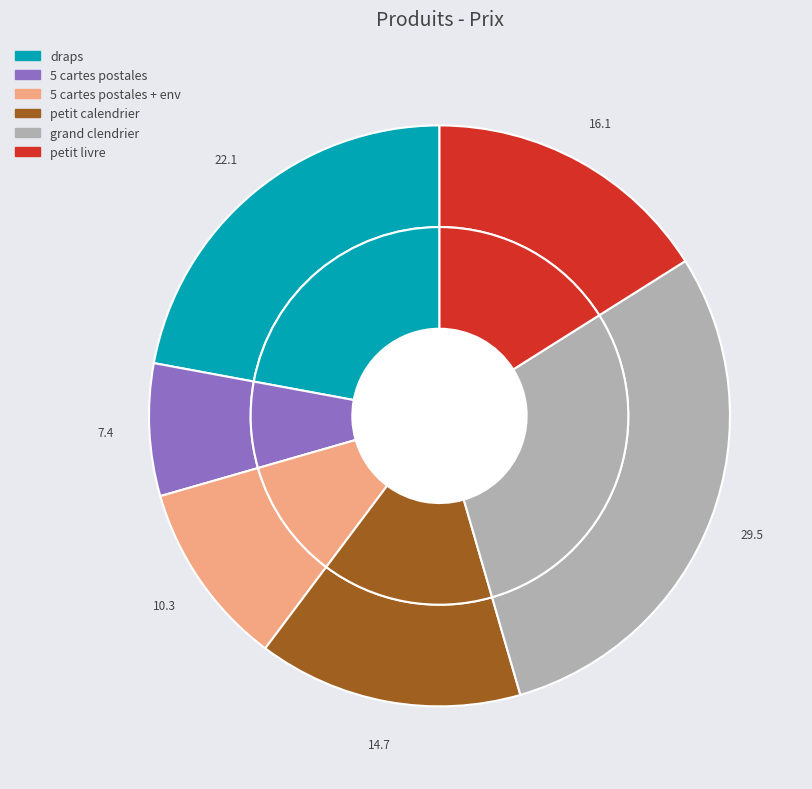

How many segments does this pie chart have?

6